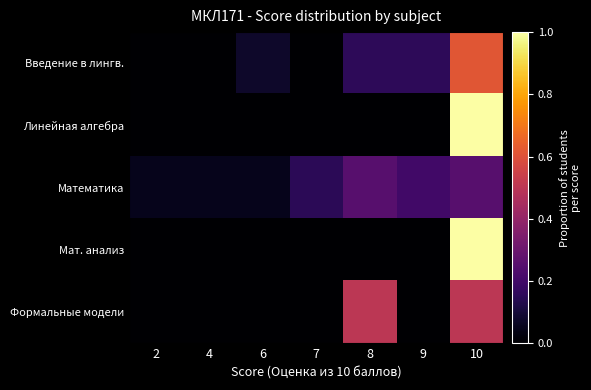

At which category is the sum across all series the highest?

10